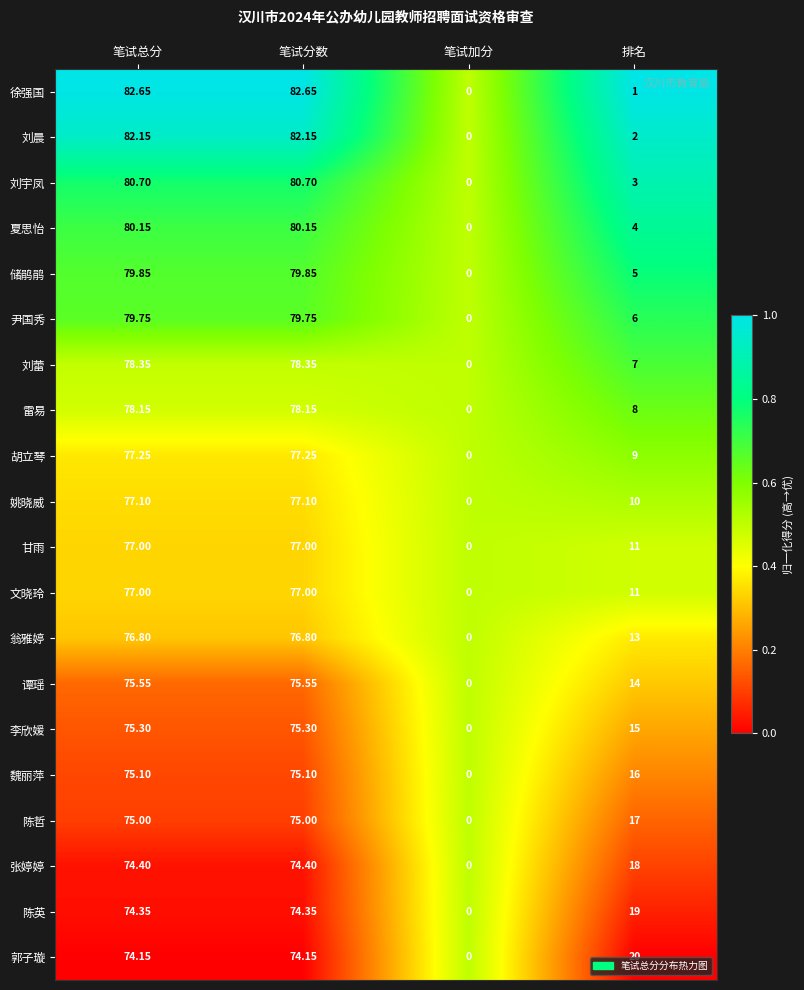

What is the maximum value shown in the chart?

82.7